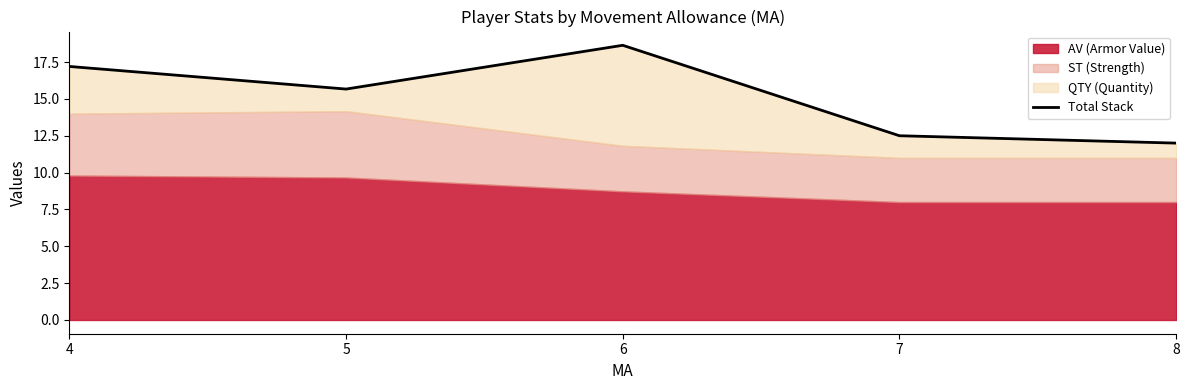

What is the smallest value displayed?

12.0